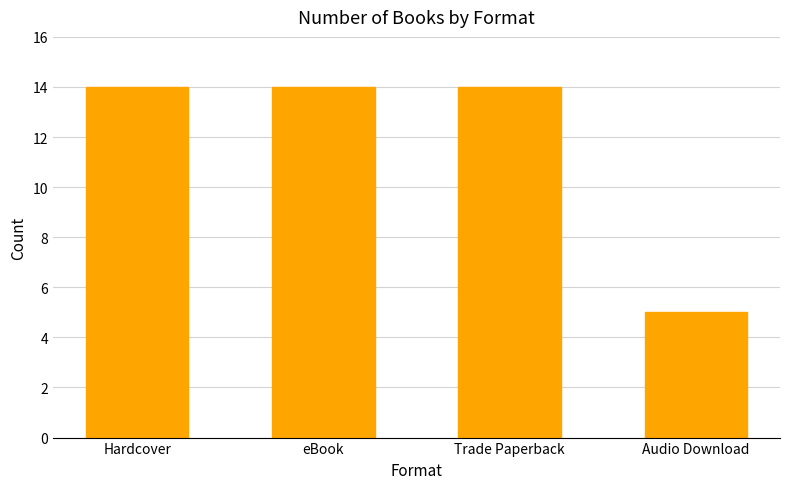

Is it true that the value at Trade Paperback is 20?

False